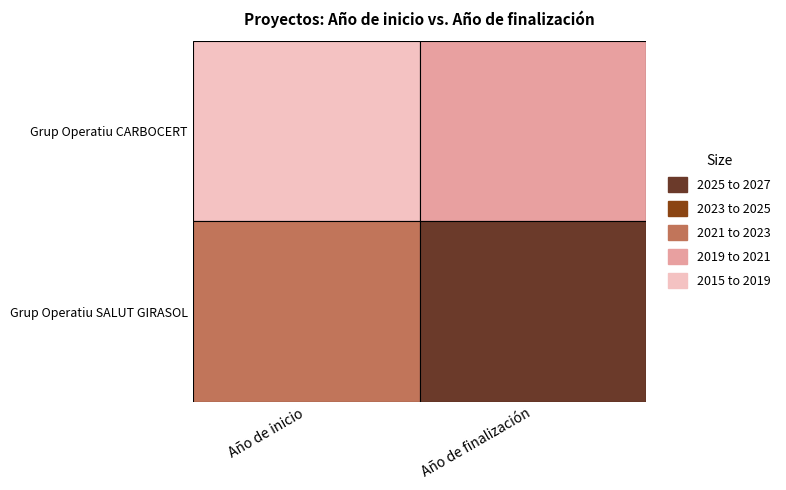

What is the total value across all series at Año de finalización?

4045